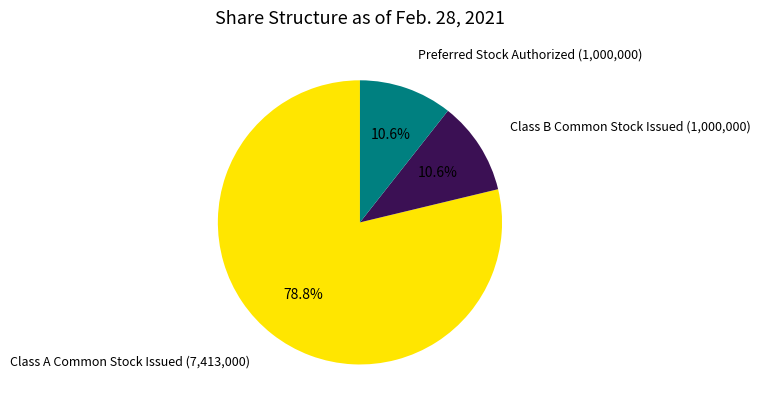

The Class B Common Stock Issued slice represents 1% of the pie. True or false?

False